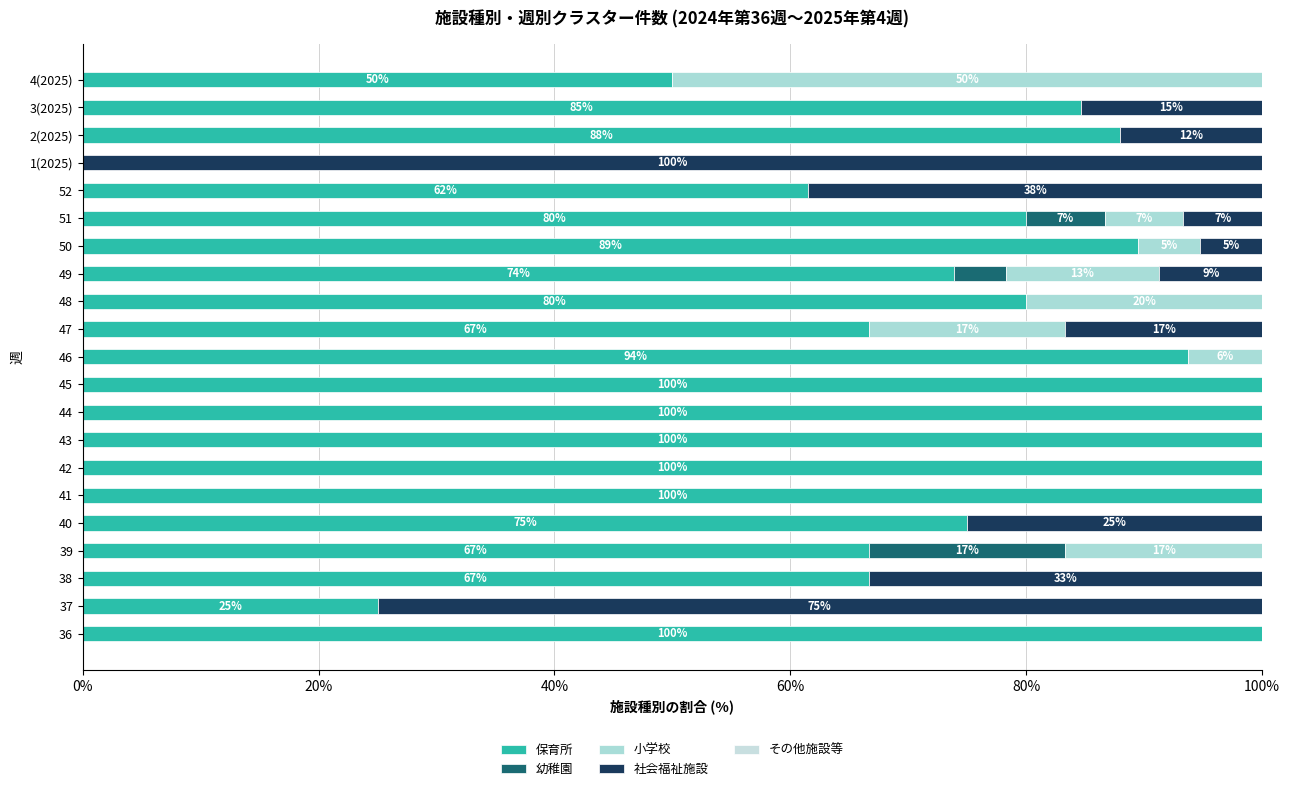

Count the number of categories in the chart.

21